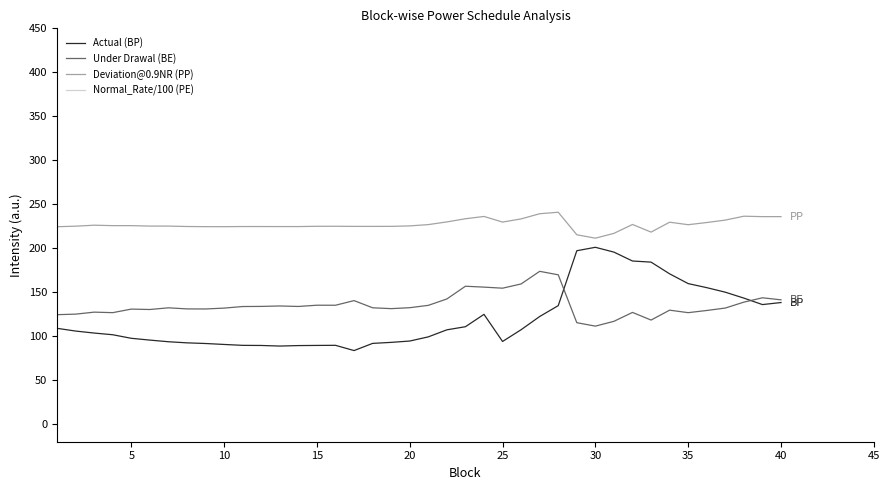

True or false: Under Drawal (BE) and Actual (BP) intersect in this chart.

True